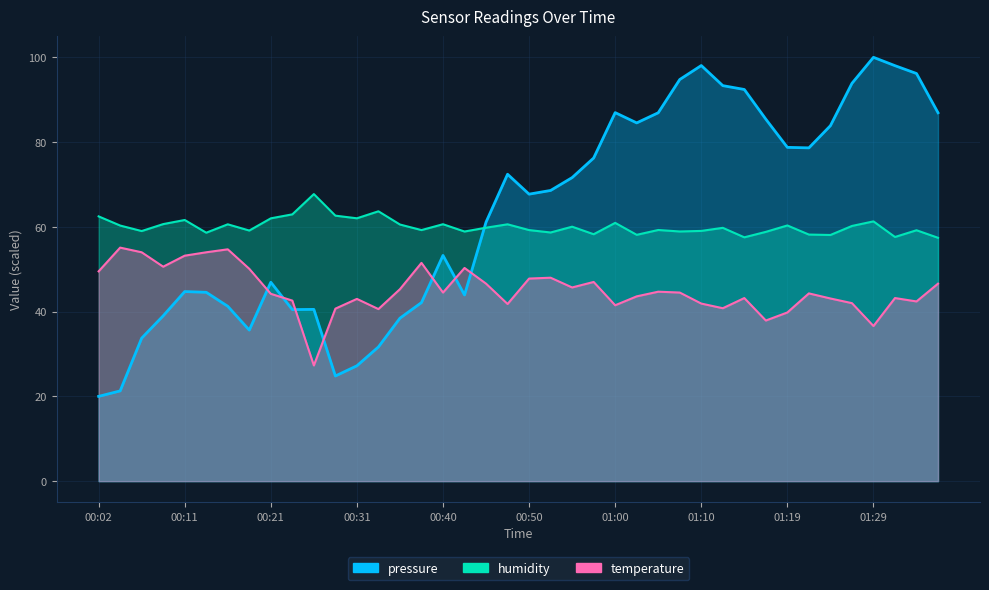

How many lines are shown in the chart?

3